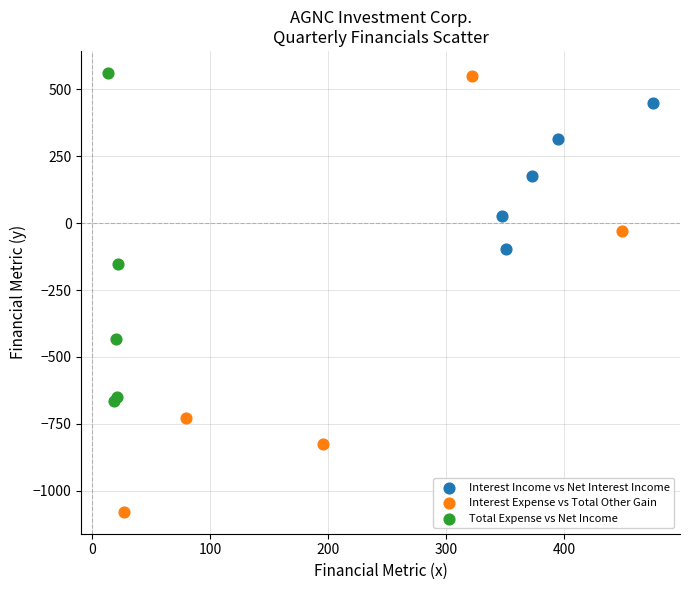

Which series contains the lowest Y value?

Interest Expense vs Total Other Gain